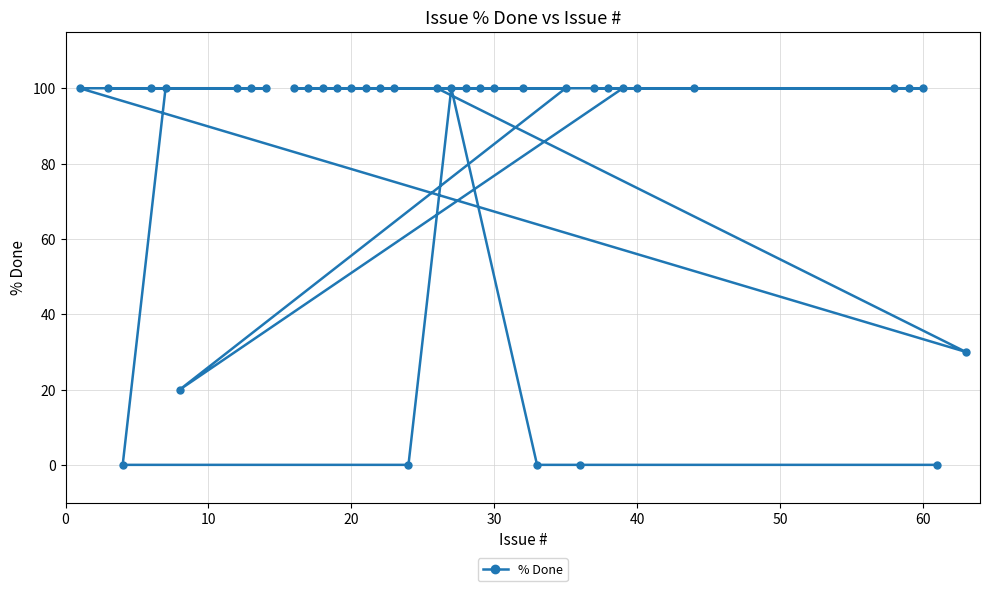

True or false: the data shows 166 at 30.

False